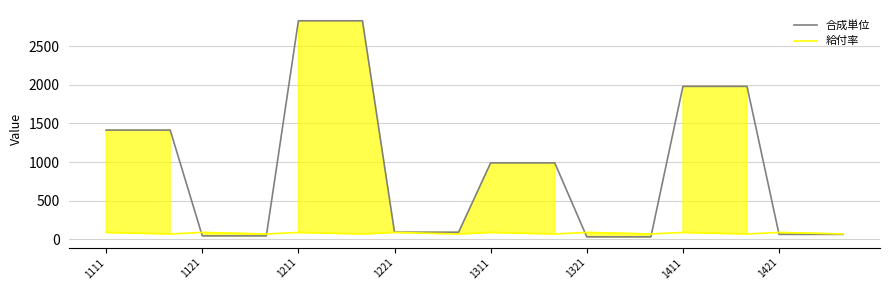

Between 11 and 23, which series saw the biggest shift?

合成単位